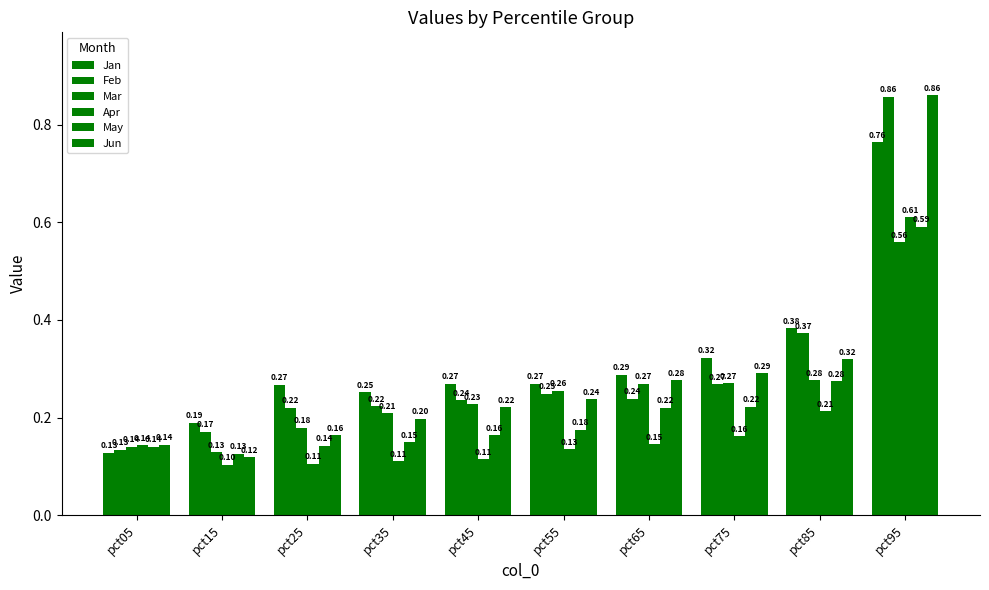

What is the total value across all series at pct25?

1.1